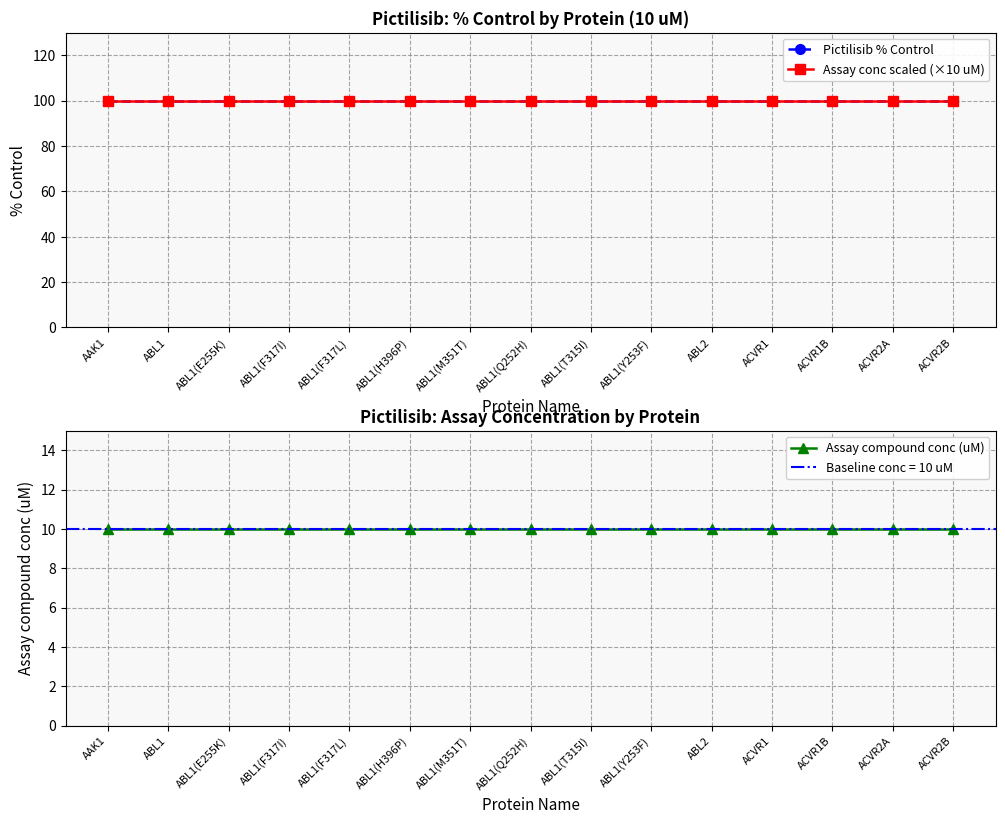

Reading right to left, list all the values displayed in this chart.

Pictilisib % Control: 100	100	100	100	100	100	100	100	100	100	100	100	100	100	100
Assay conc scaled (×10 uM): 100	100	100	100	100	100	100	100	100	100	100	100	100	100	100
Assay compound conc (uM): 10	10	10	10	10	10	10	10	10	10	10	10	10	10	10